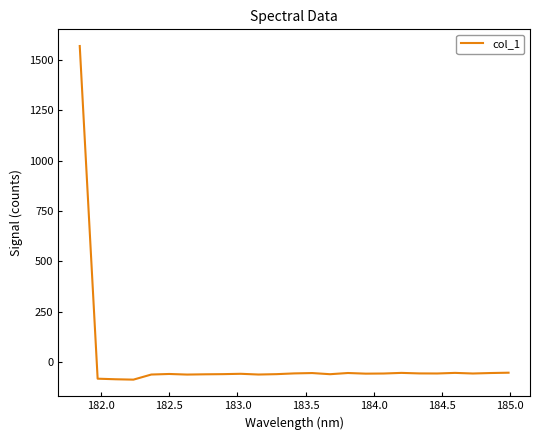

How many lines are shown in the chart?

1